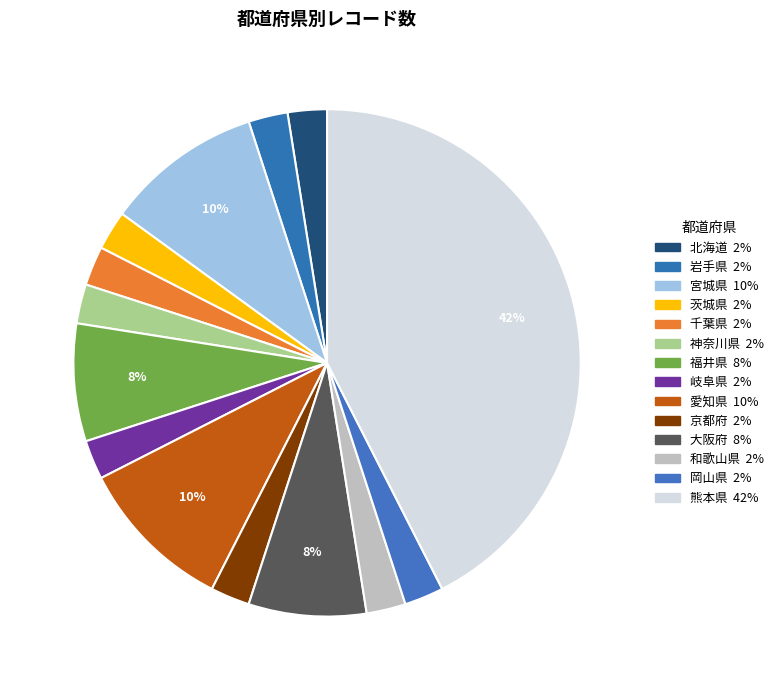

How many segments does this pie chart have?

14